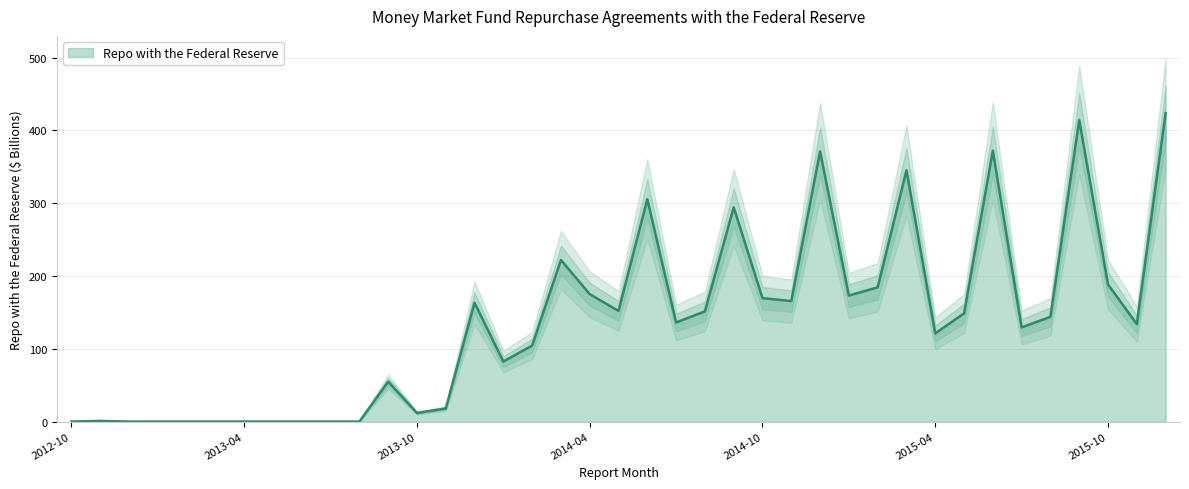

Which category has the lowest value across all series?

2012-10